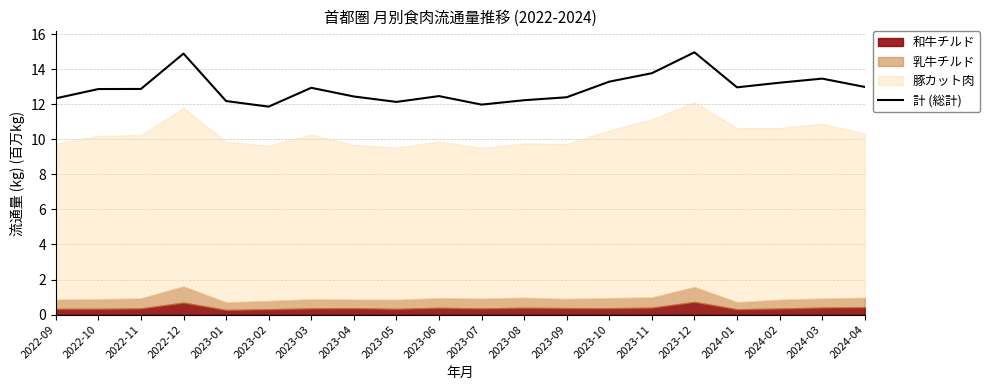

Between 2023-03 and 2022-11, which is larger?

2023-03